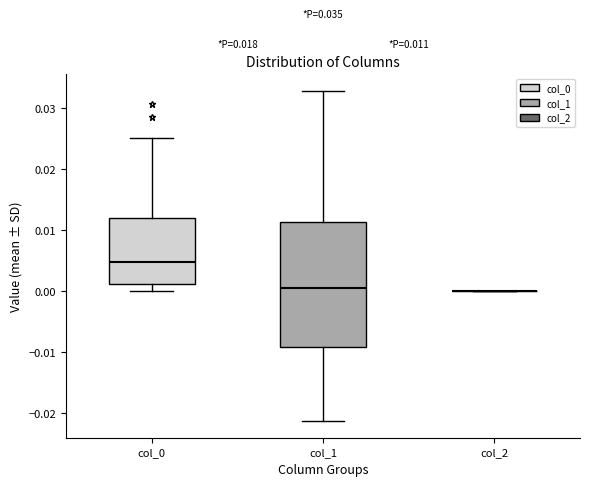

Which box is the tallest, from its lower edge to its upper edge?

col_1